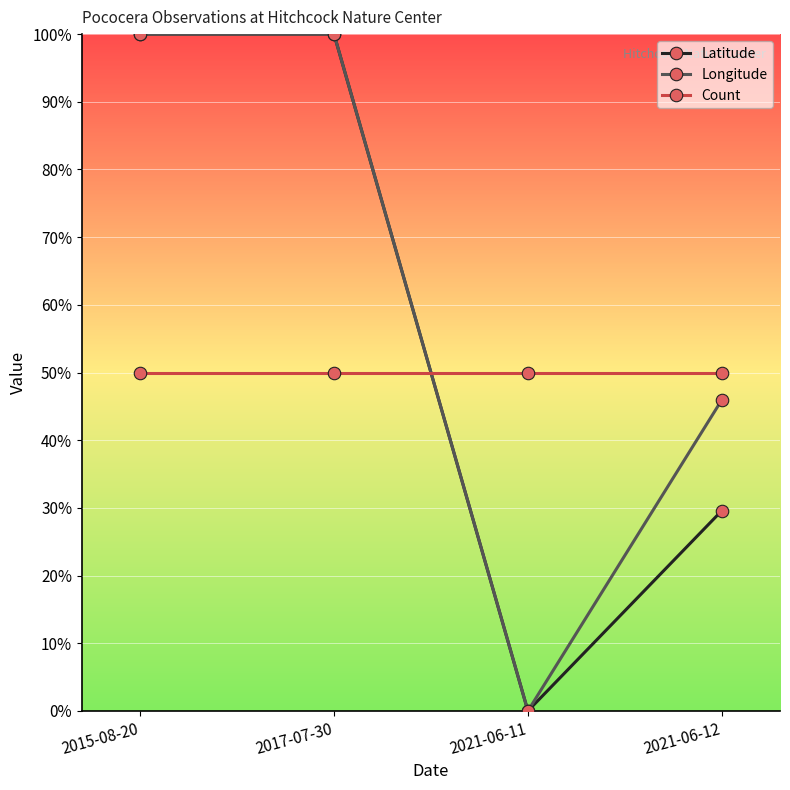

True or false: Longitude and Latitude intersect in this chart.

False